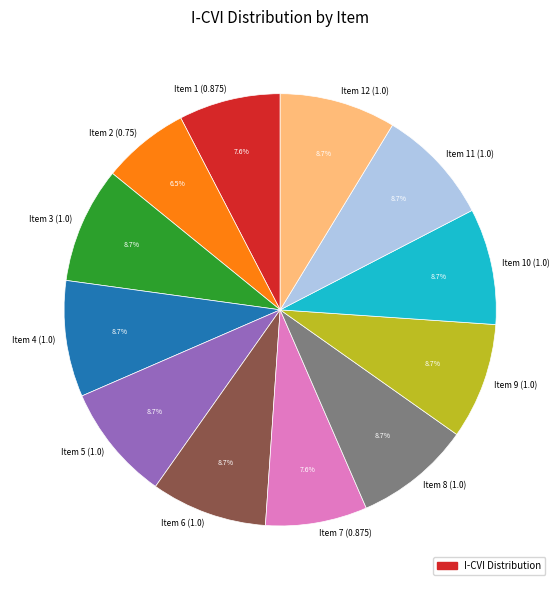

What percentage is the Item 1 (0.875) slice, to the nearest percent?

8%